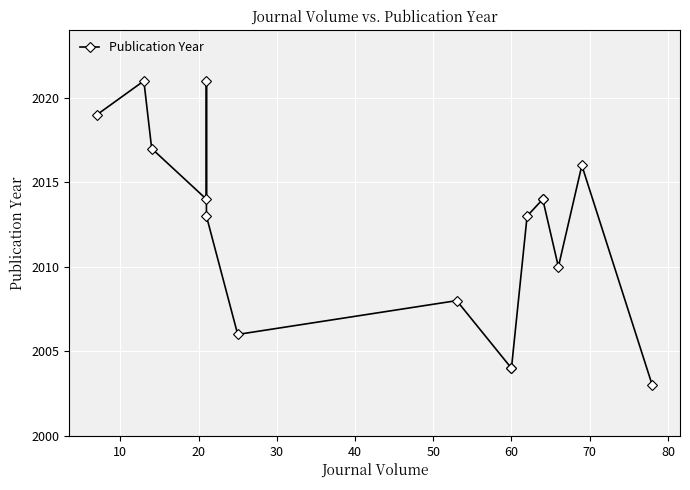

How many data points does each series have?

16